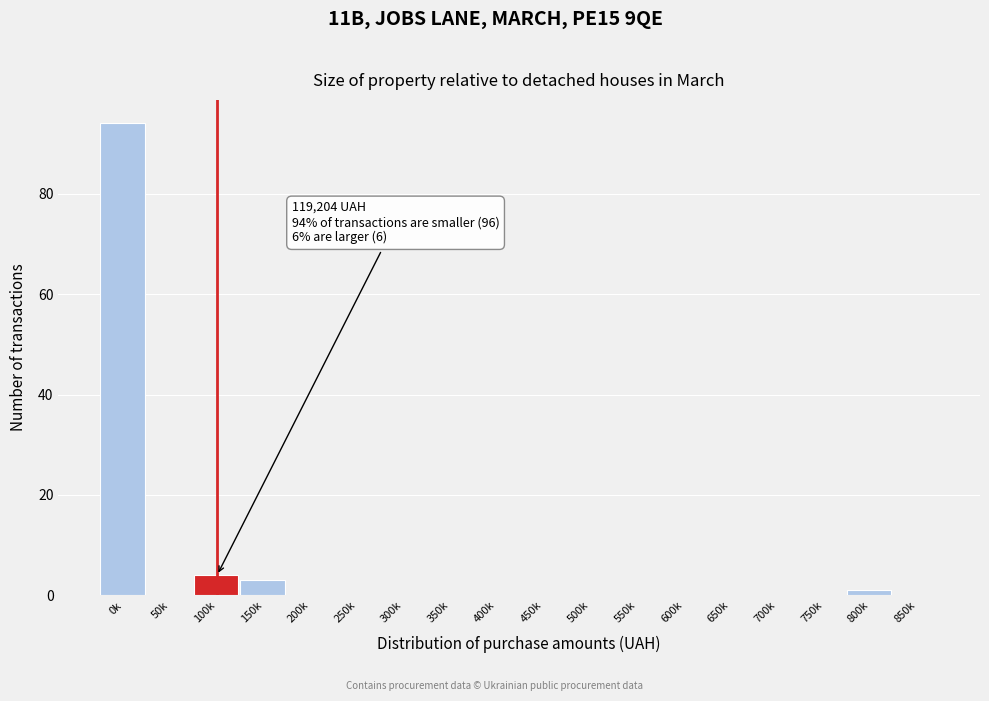

Reading right to left, extract all data points from this chart.

850k=0	800k=1	750k=0	700k=0	650k=0	600k=0	550k=0	500k=0	450k=0	400k=0	350k=0	300k=0	250k=0	200k=0	150k=3	100k=4	50k=0	0k=94